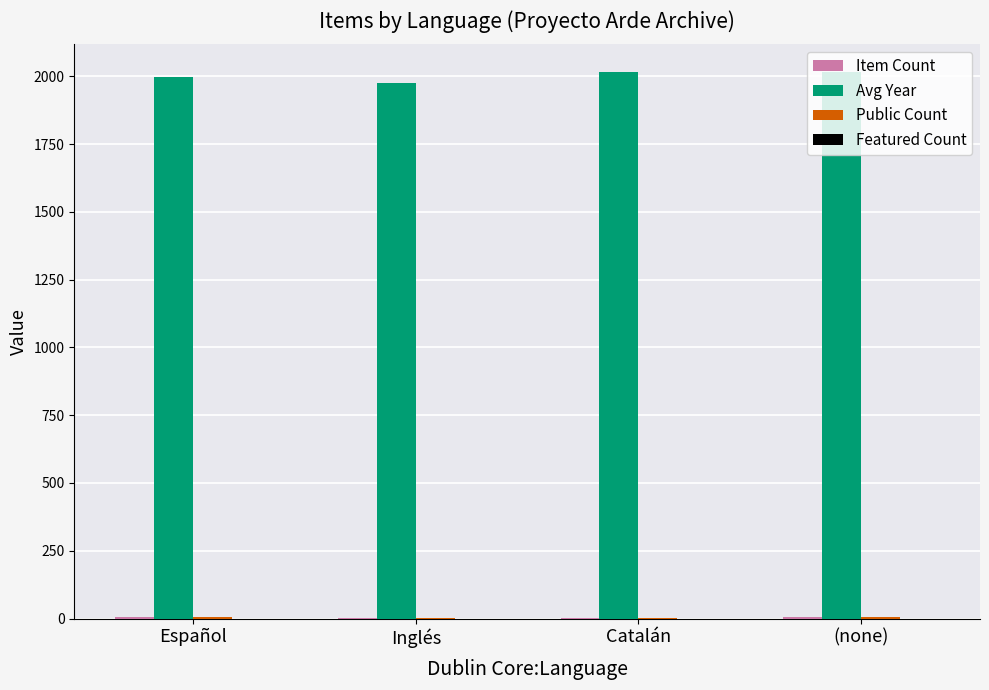

The value of Avg Year at Inglés is 1976. True or false?

True